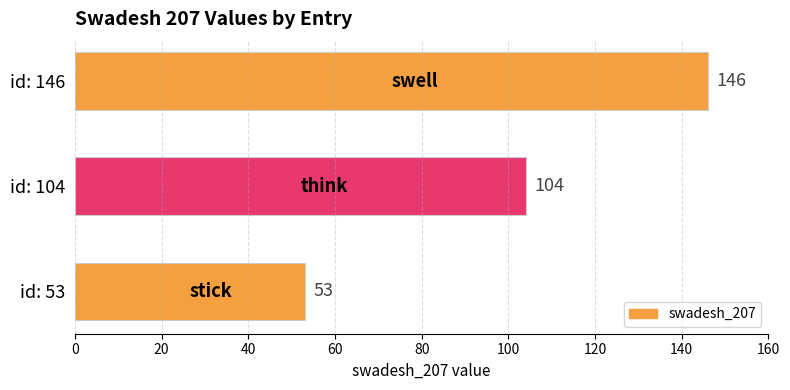

True or false: the data shows 73 at id: 104.

False